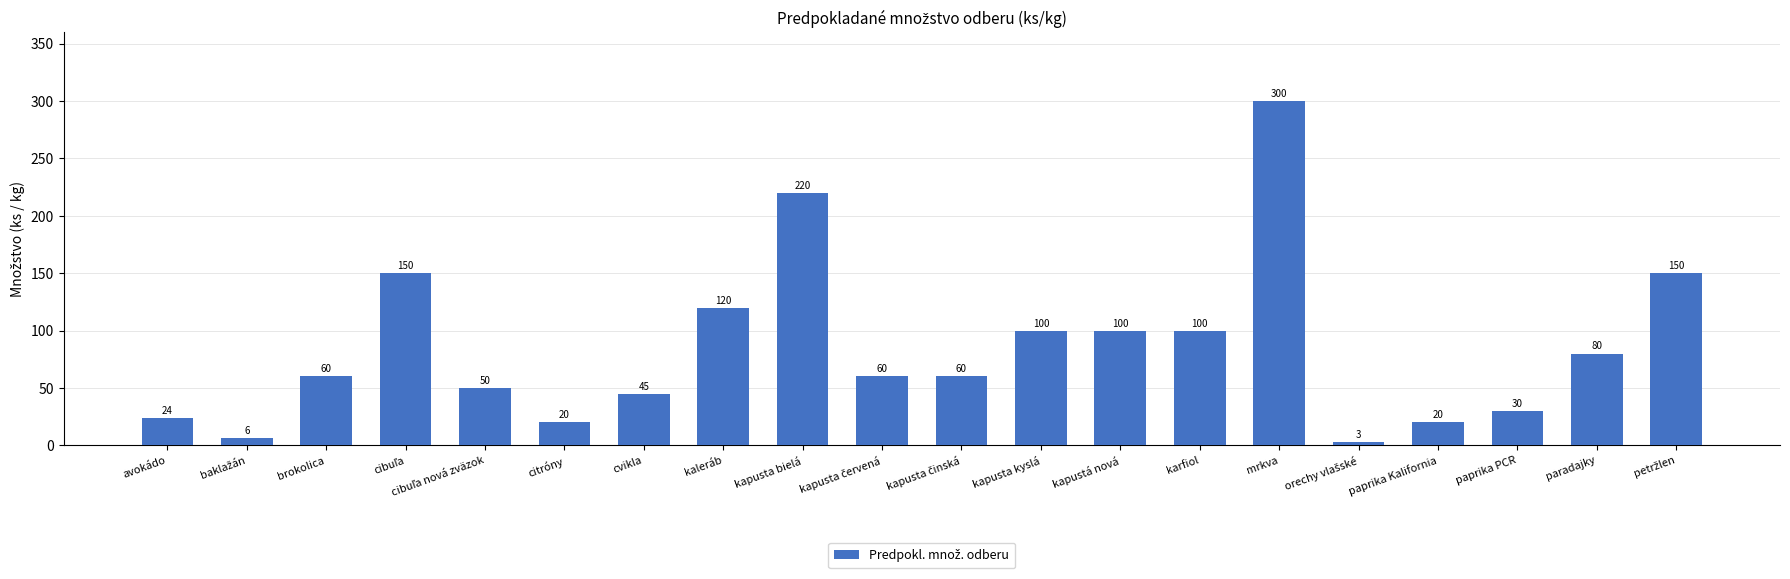

What is the sum of the values at kaleráb and paprika Kalifornia?

140